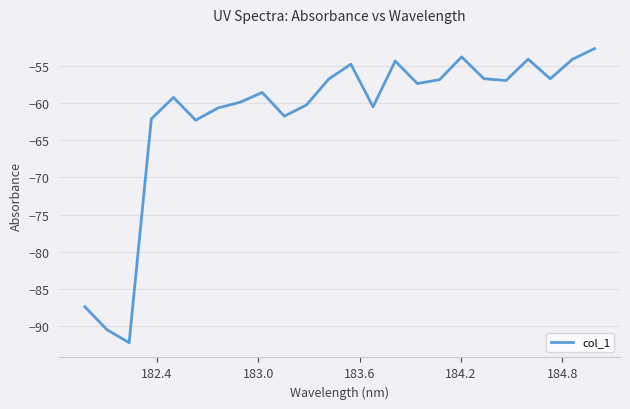

What is the sum of all values?

-1480.2